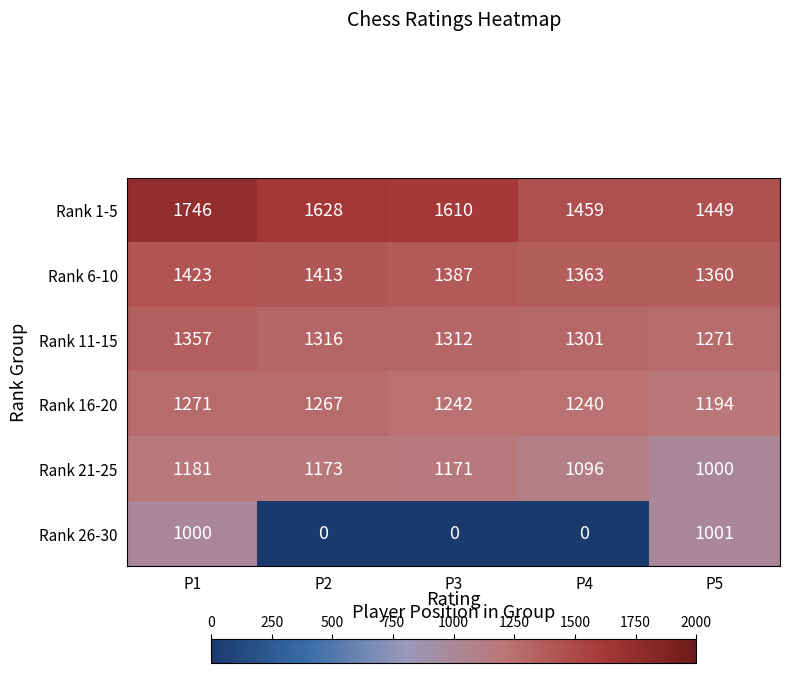

What is the spread (max minus min) of values at P1?

746